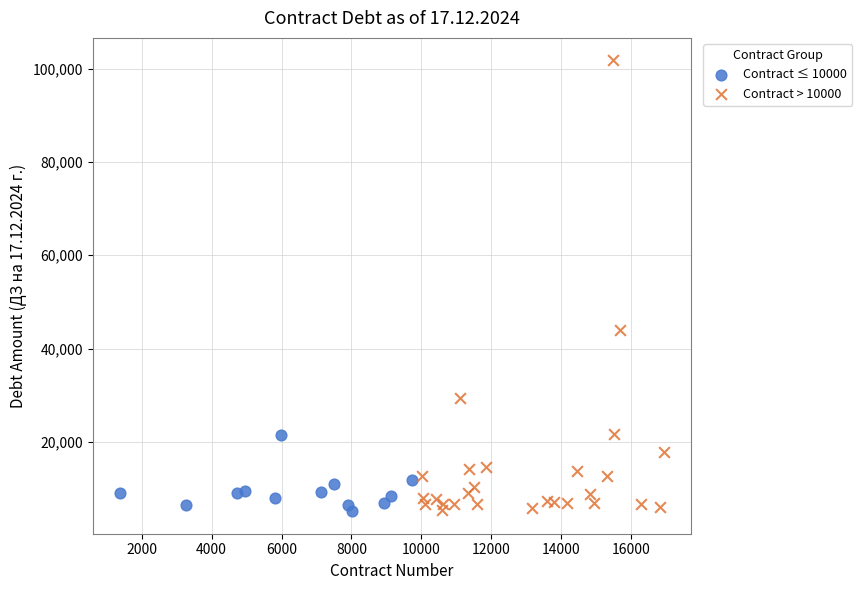

Which series has the widest spread of Y values?

Contract > 10000